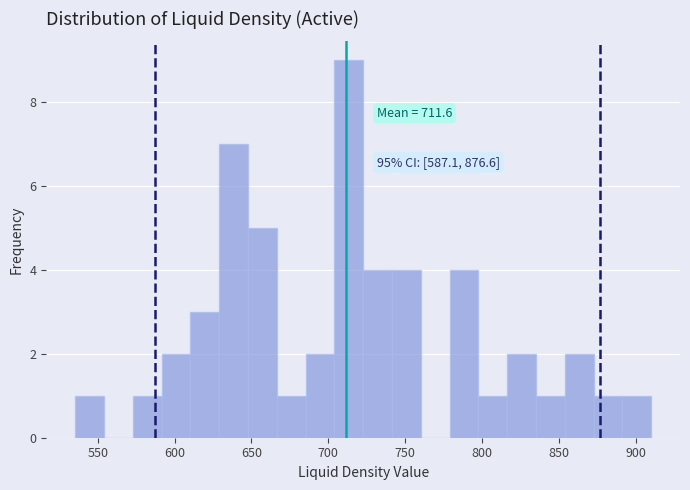

Read against the x-axis, roughly where is the centre of the tallest bar?

715